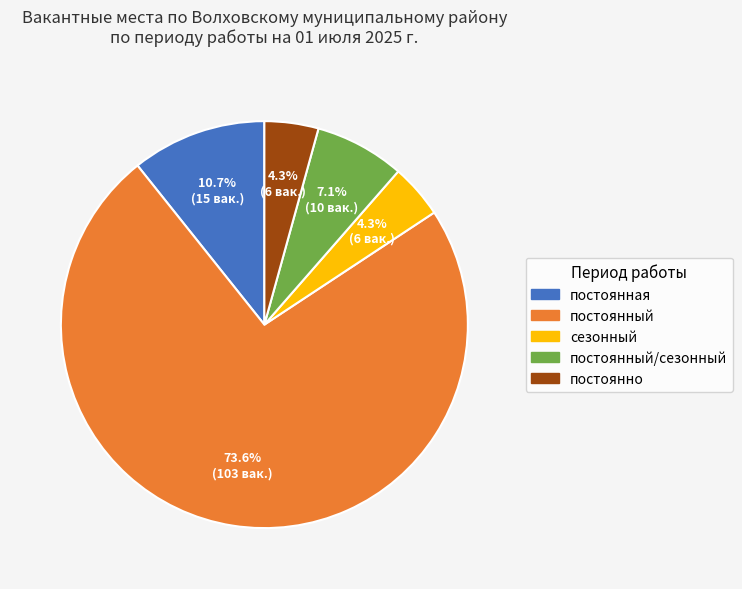

How many slices are in this pie chart?

5